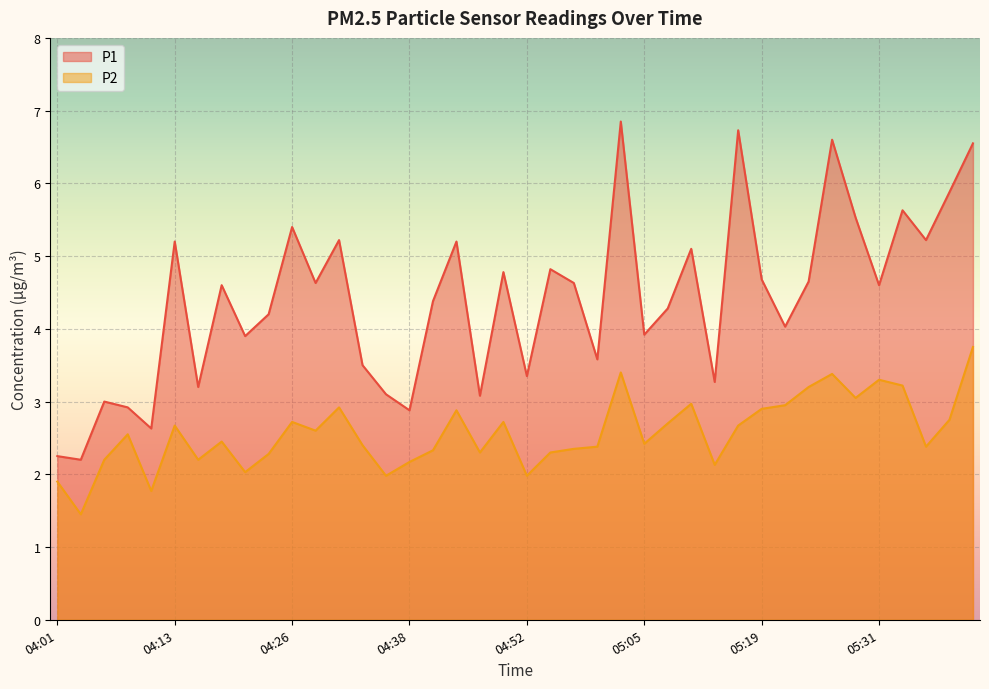

Reading left to right, list all the values displayed in this chart.

P1: 04:01=2.2	04:04=2.2	04:06=3.0	04:09=2.9	04:11=2.6	04:13=5.2	04:16=3.2	04:18=4.6	04:21=3.9	04:23=4.2	04:26=5.4	04:28=4.6	04:30=5.2	04:33=3.5	04:35=3.1	04:38=2.9	04:43=4.4	04:45=5.2	04:48=3.1	04:50=4.8	04:52=3.4	04:55=4.8	04:57=4.6	05:00=3.6	05:02=6.8	05:05=3.9	05:07=4.3	05:09=5.1	05:12=3.3	05:17=6.7	05:19=4.7	05:22=4.0	05:24=4.7	05:26=6.6	05:29=5.5	05:31=4.6	05:34=5.6	05:37=5.2	05:39=5.9	05:41=6.5
P2: 04:01=1.9	04:04=1.4	04:06=2.2	04:09=2.5	04:11=1.8	04:13=2.7	04:16=2.2	04:18=2.5	04:21=2.0	04:23=2.3	04:26=2.7	04:28=2.6	04:30=2.9	04:33=2.4	04:35=2.0	04:38=2.2	04:43=2.3	04:45=2.9	04:48=2.3	04:50=2.7	04:52=2.0	04:55=2.3	04:57=2.4	05:00=2.4	05:02=3.4	05:05=2.4	05:07=2.7	05:09=3.0	05:12=2.1	05:17=2.7	05:19=2.9	05:22=3.0	05:24=3.2	05:26=3.4	05:29=3.0	05:31=3.3	05:34=3.2	05:37=2.4	05:39=2.8	05:41=3.8